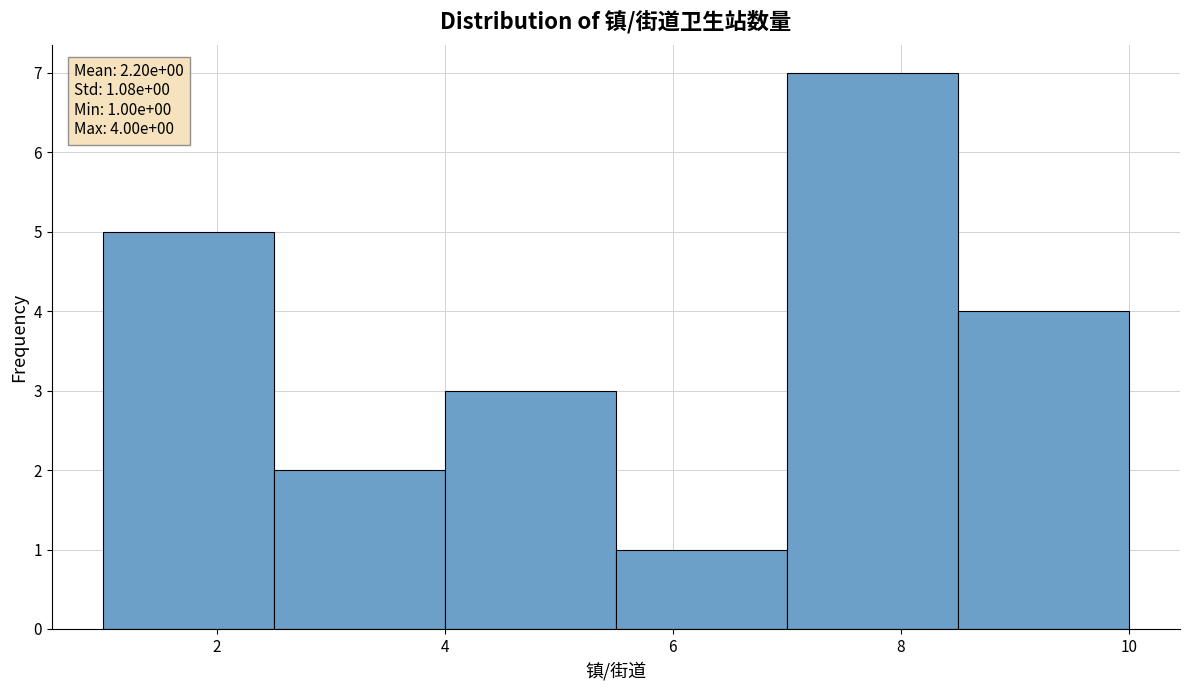

Over which range of the x-axis is the bar tallest?

7.0 to 8.5